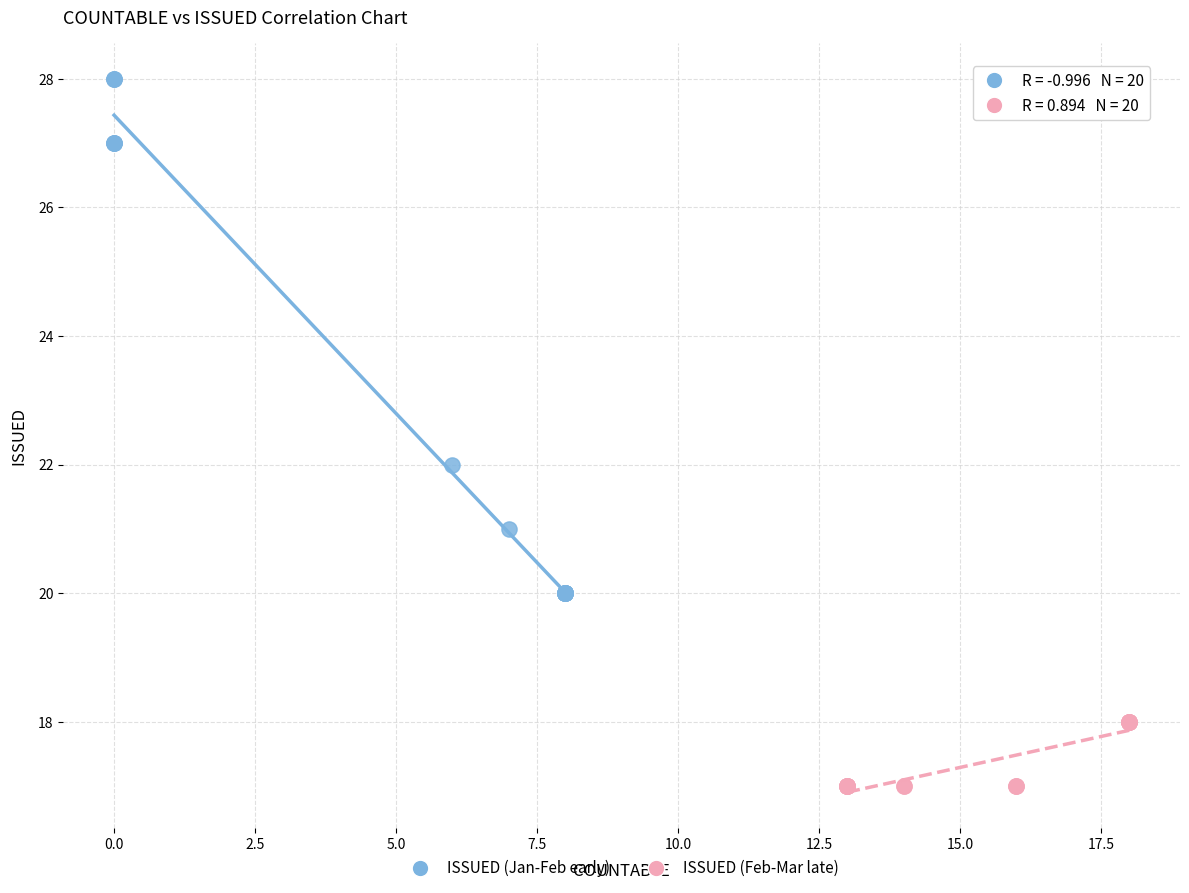

What are all the series names shown in the legend?

ISSUED (Jan-Feb early), ISSUED (Feb-Mar late)